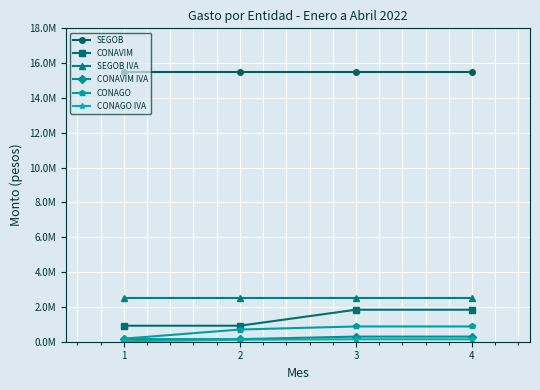

Reading right to left, what are all the values shown in this chart?

SEGOB: 15517241.3	15517241.3	15517241.3	15517241.3
CONAVIM: 1838244.0	1838244.0	919176.0	919068.0
SEGOB IVA: 2482758.6	2482758.6	2482758.6	2482758.6
CONAVIM IVA: 294119.0	294119.0	147068.2	147050.9
CONAGO: 876411.0	876411.0	700677.0	175734.0
CONAGO IVA: 140225.8	140225.8	112108.3	28117.4